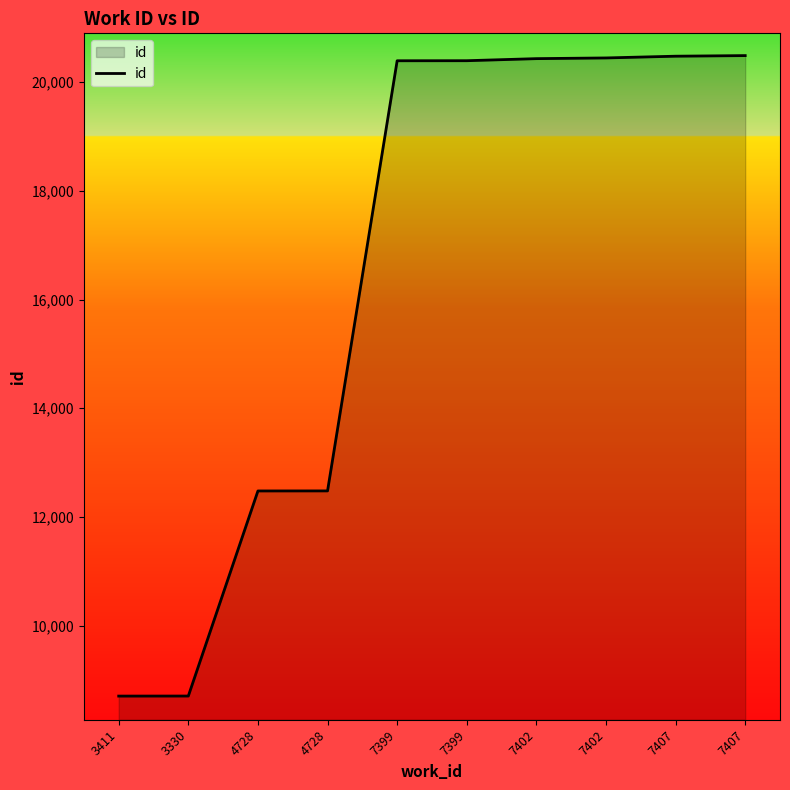

At which category does the chart reach its minimum across all series?

3411